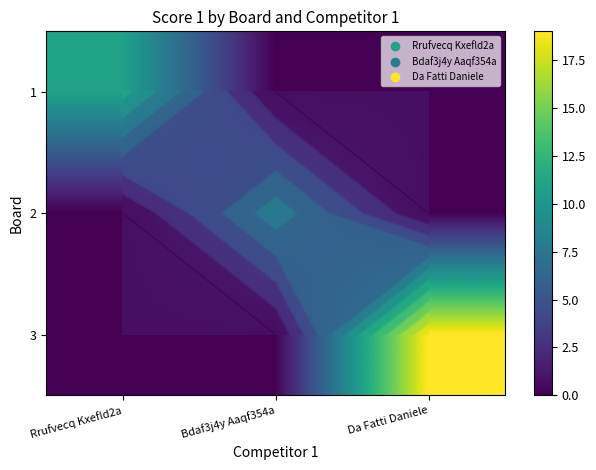

How many values in 1 are above zero?

1